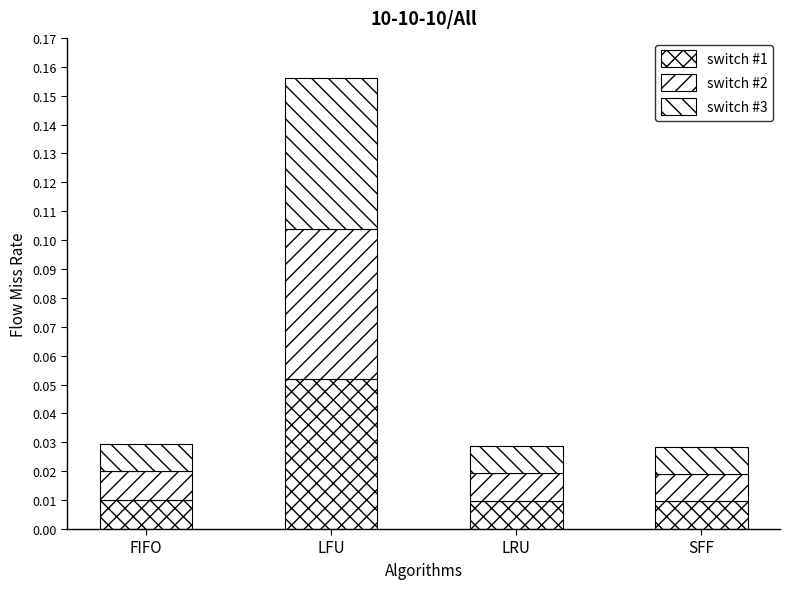

Rank the categories by switch #2 value from lowest to highest.

LRU, SFF, FIFO, LFU